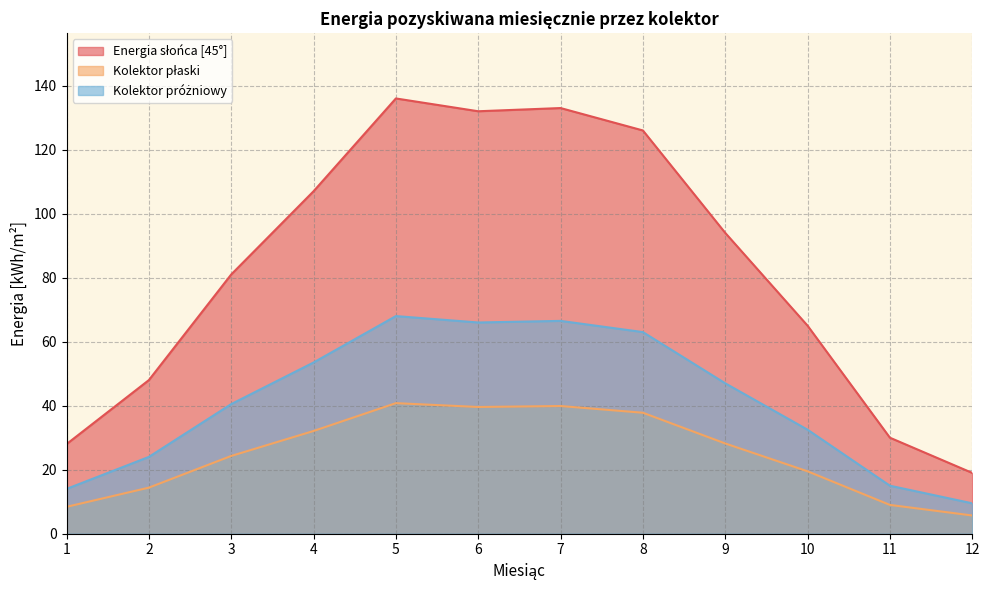

At which category does the chart reach its minimum across all series?

12